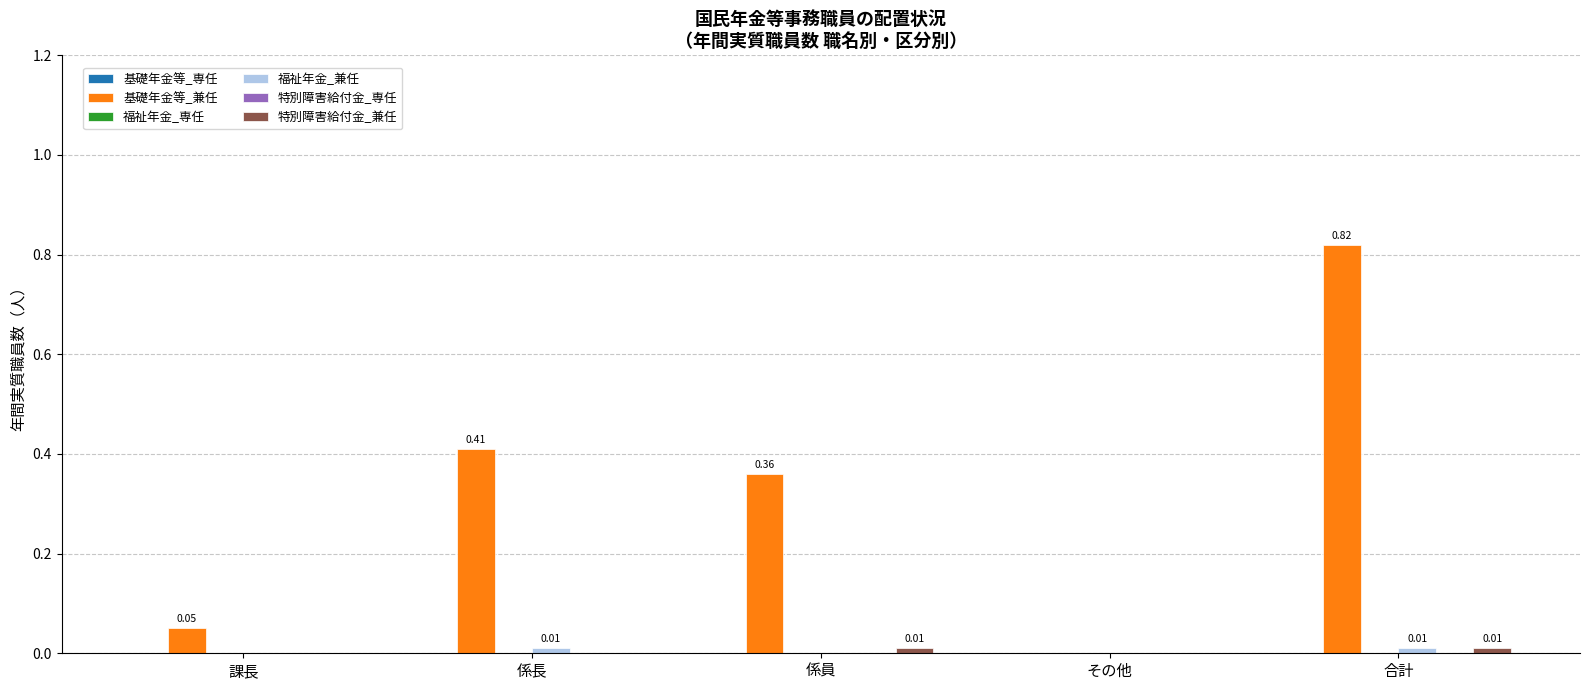

Which has a higher value, 課長 or 係長?

課長